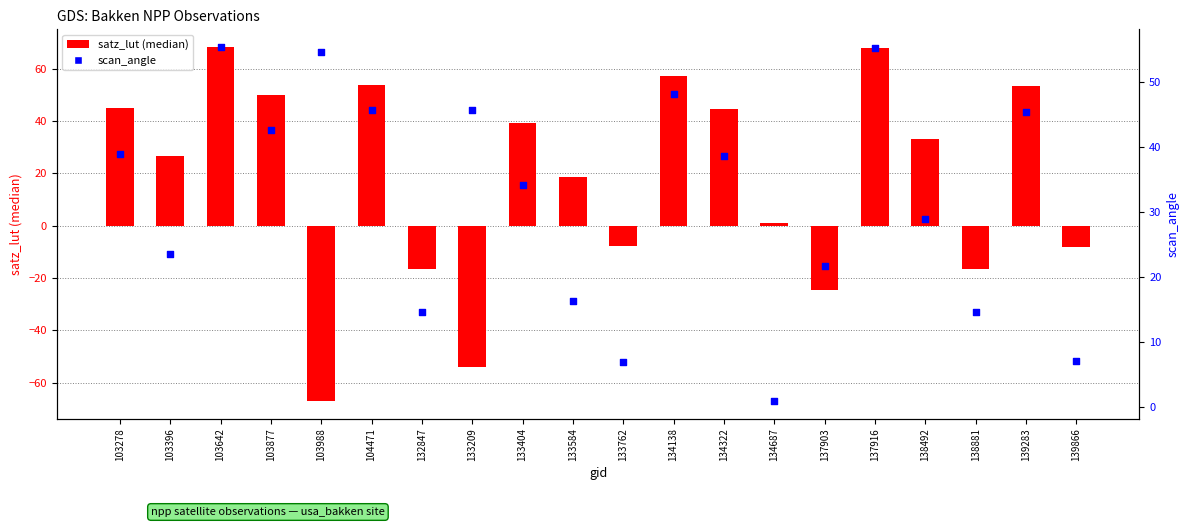

Which series contains the lowest Y value?

satz_lut (median)